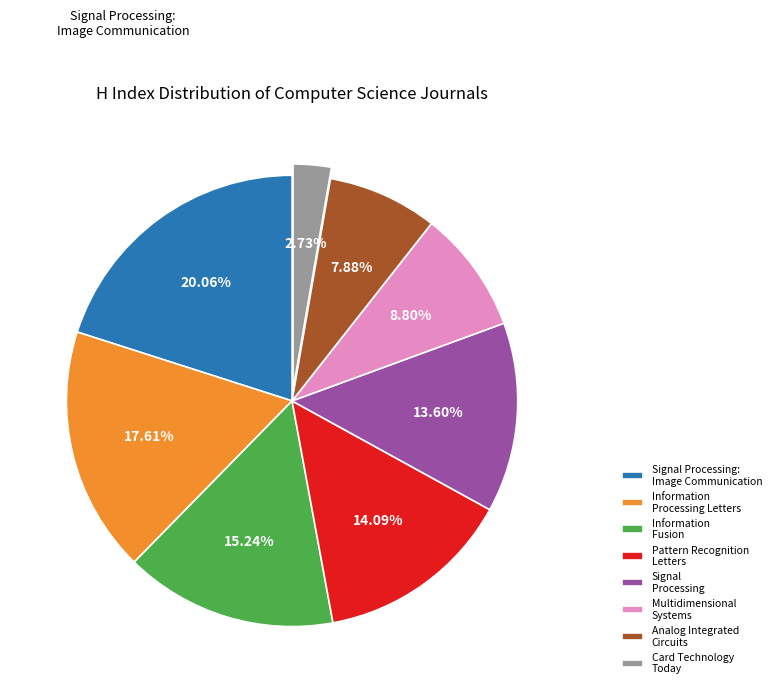

How many slices are in this pie chart?

8